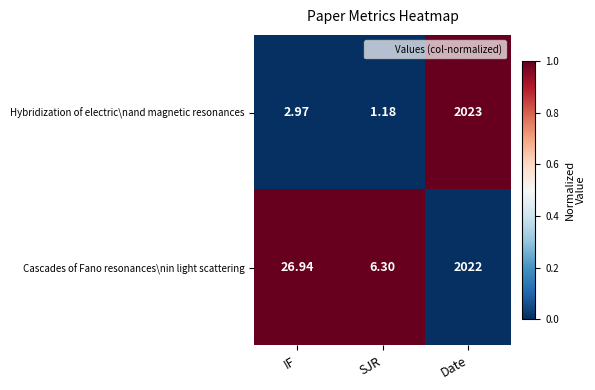

List the series in order of their peak value, highest first.

Hybridization of electric\nand magnetic resonances, Cascades of Fano resonances\nin light scattering